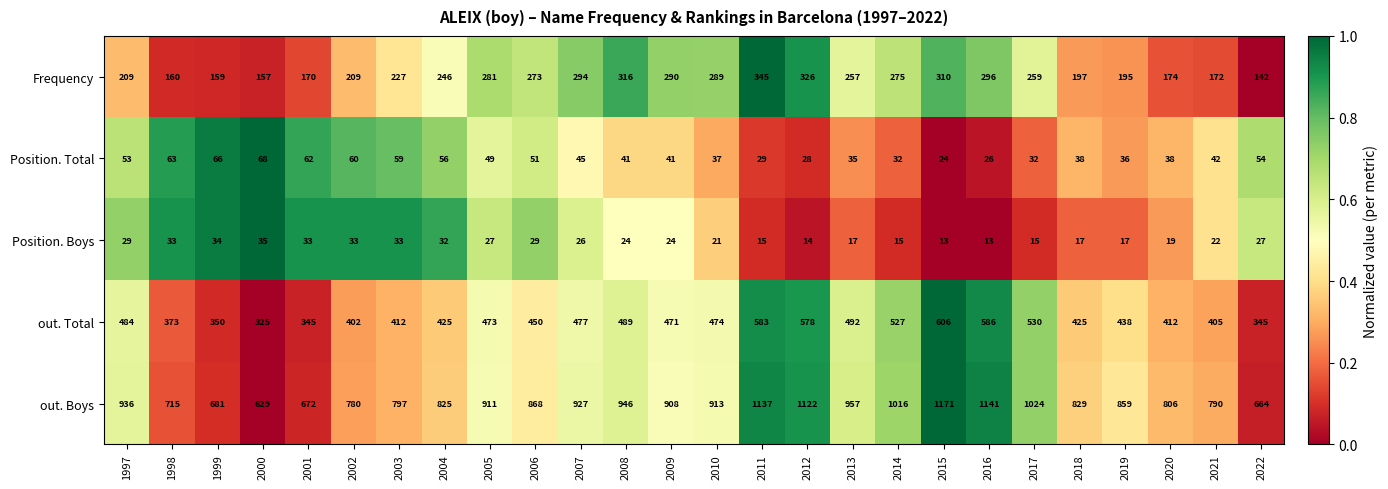

How many distinct data groups are displayed?

5